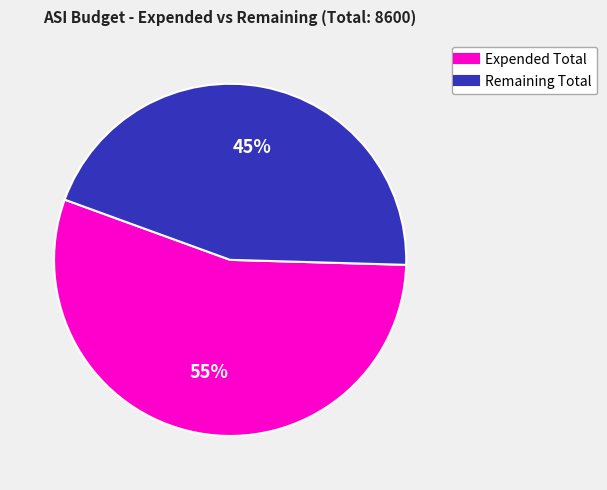

To the nearest percent, what is the average slice percentage?

50%